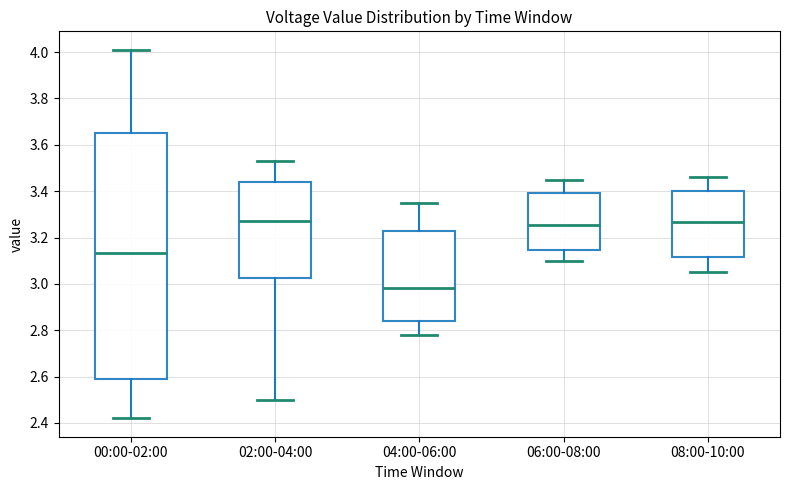

Reading left to right, transcribe this box plot: for each box, give where its median line is, the range the box spans, and where its two whiskers end, as read against the y-axis. The values are not printed on the chart, so give them approximately, as read against the axis.

00:00-02:00: median 3.14, box 2.60 to 3.66, whiskers 2.42 to 4.02
02:00-04:00: median 3.28, box 3.02 to 3.44, whiskers 2.50 to 3.54
04:00-06:00: median 2.98, box 2.84 to 3.22, whiskers 2.78 to 3.36
06:00-08:00: median 3.26, box 3.14 to 3.40, whiskers 3.10 to 3.46
08:00-10:00: median 3.26, box 3.12 to 3.40, whiskers 3.06 to 3.46